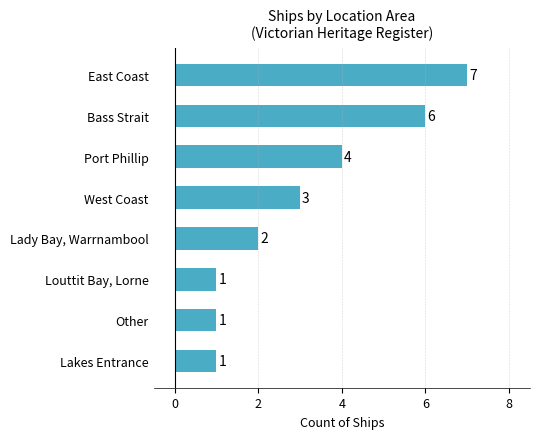

What is the maximum value shown in the chart?

7